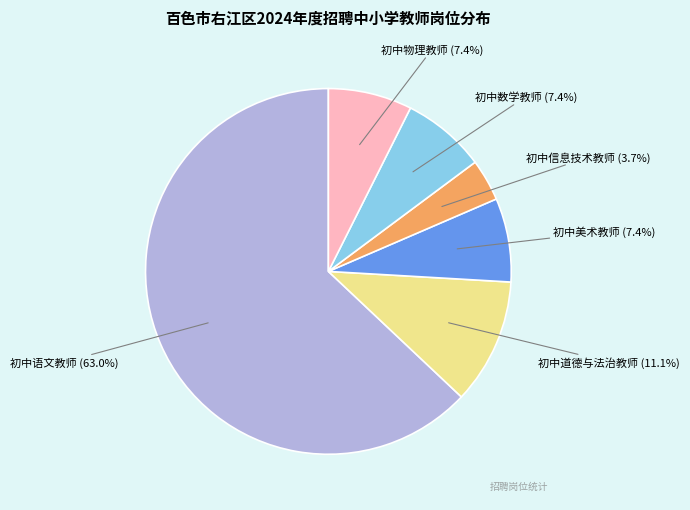

To the nearest percent, what is the average slice percentage?

17%